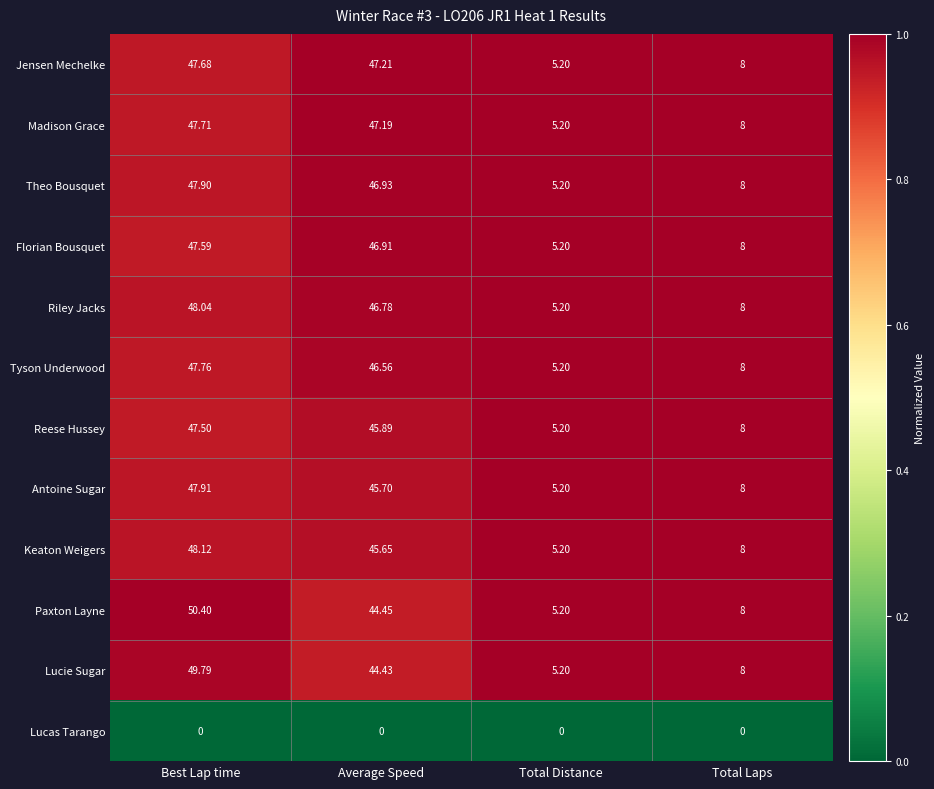

Which series has the widest spread of values?

Paxton Layne